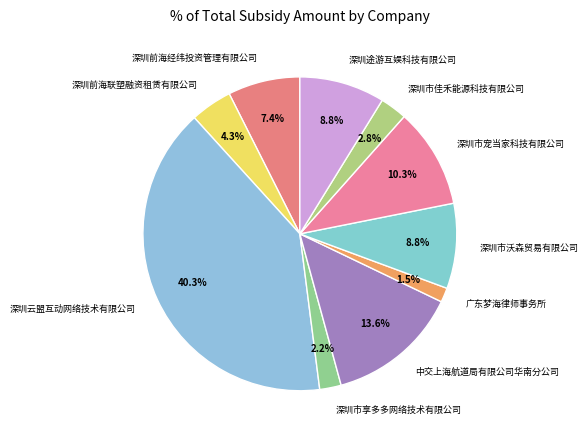

Is it true that 深圳市佳禾能源科技有限公司 is 3% of the pie?

True